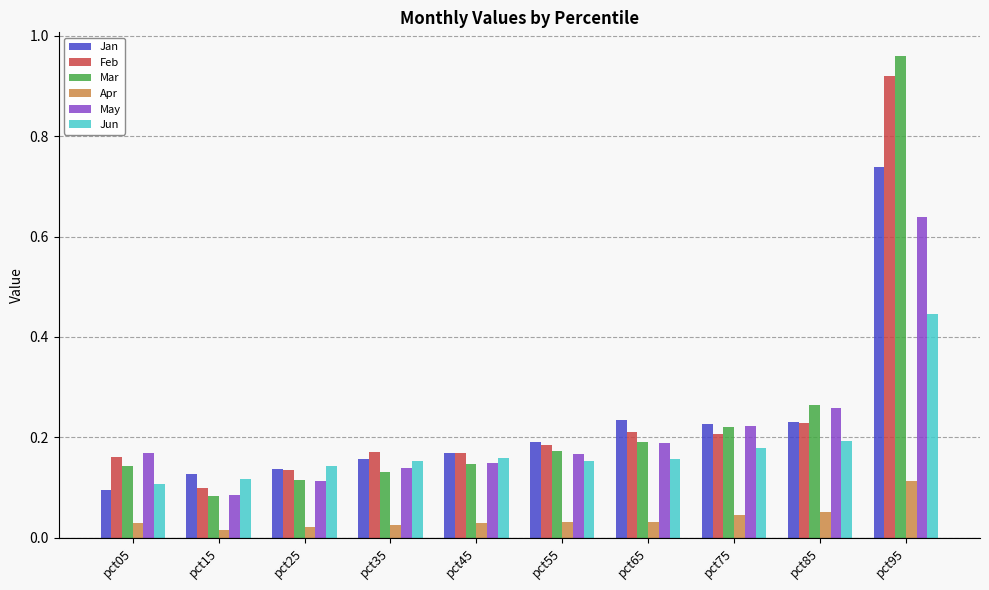

Which series changed the most between pct05 and pct65?

Jan